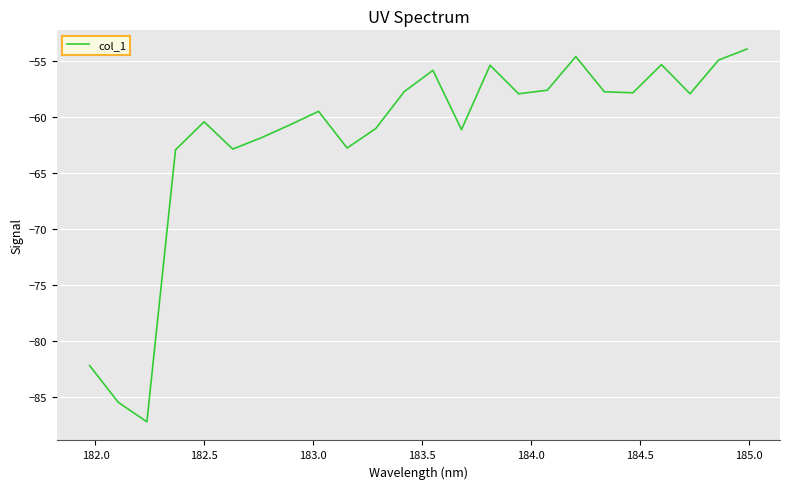

What is the maximum value shown in the chart?

-54.0